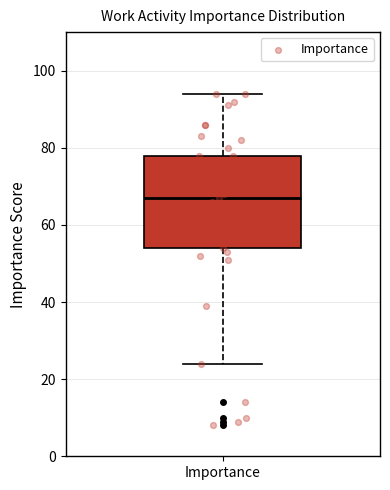

Read this box plot against the y-axis: the position of the median line, the range covered by the box, and the ends of both whiskers. The values are not printed on the chart, so give them approximately, as read against the axis.

median 68, box 54 to 78, whiskers 24 to 94